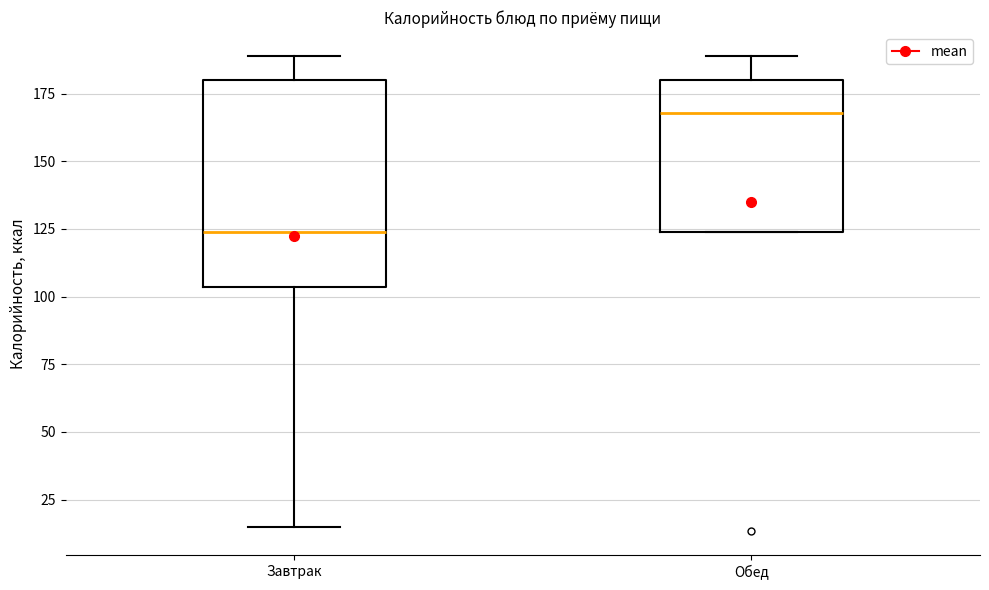

Which box is the tallest, from its lower edge to its upper edge?

Завтрак